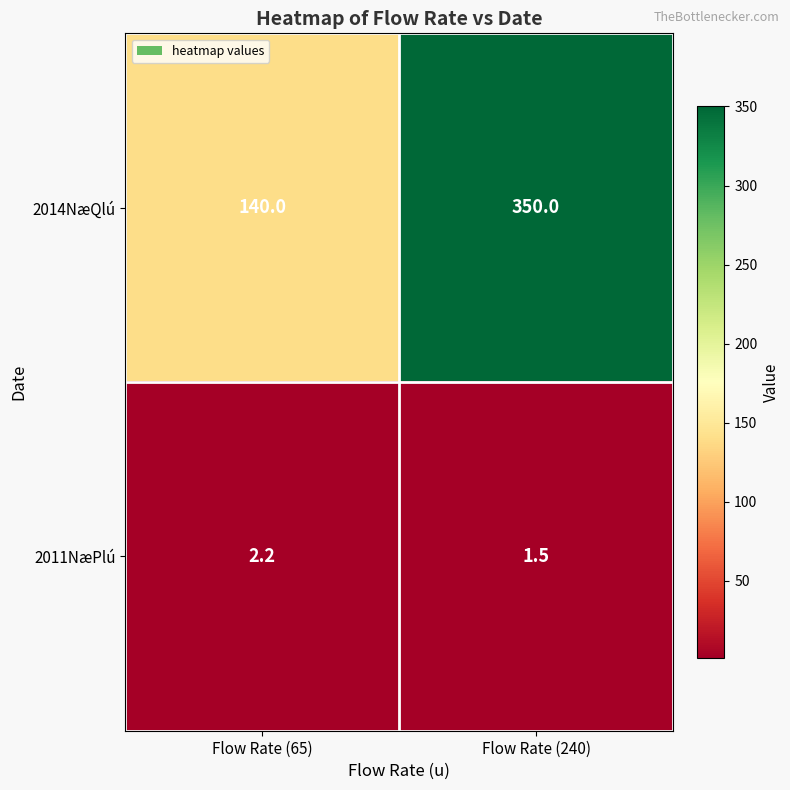

At which category does the chart reach its minimum across all series?

Flow Rate (240)